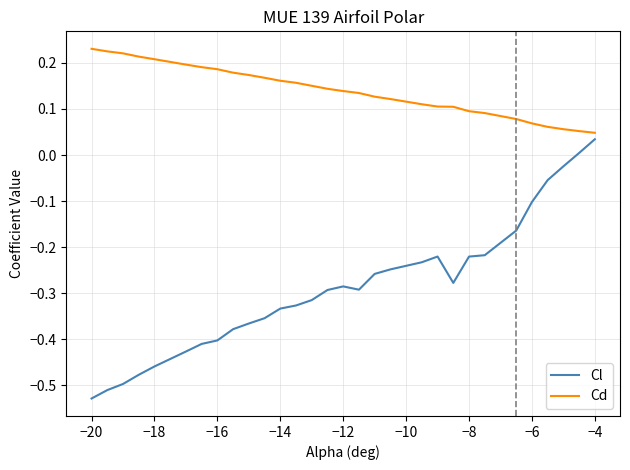

Which series has the largest total across all categories?

Cd